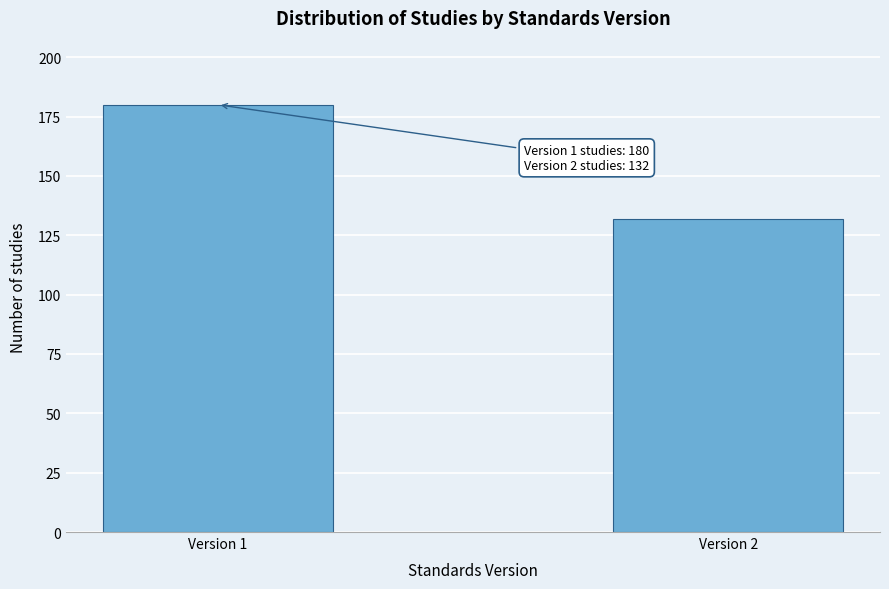

Reading left to right, list all the values displayed in this chart.

Version 1=180	Version 2=132